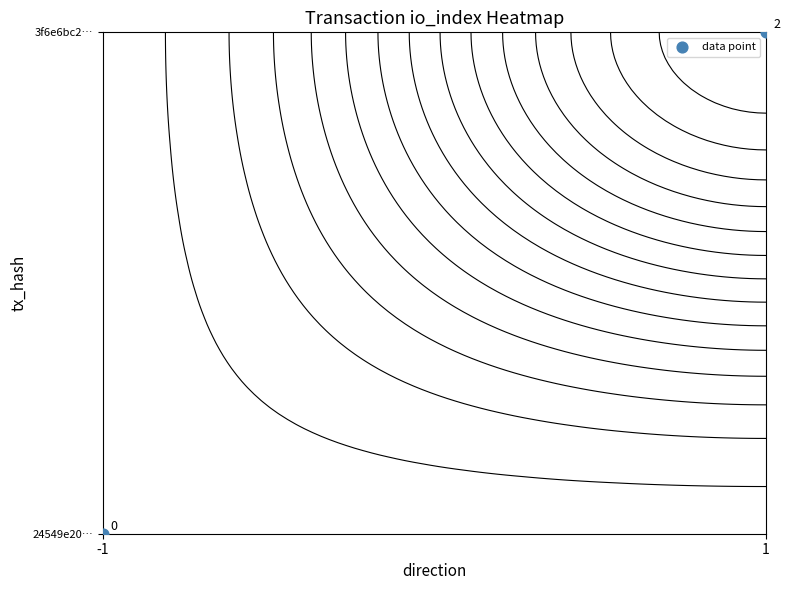

The chart shows a value of 0 at -1. True or false?

True